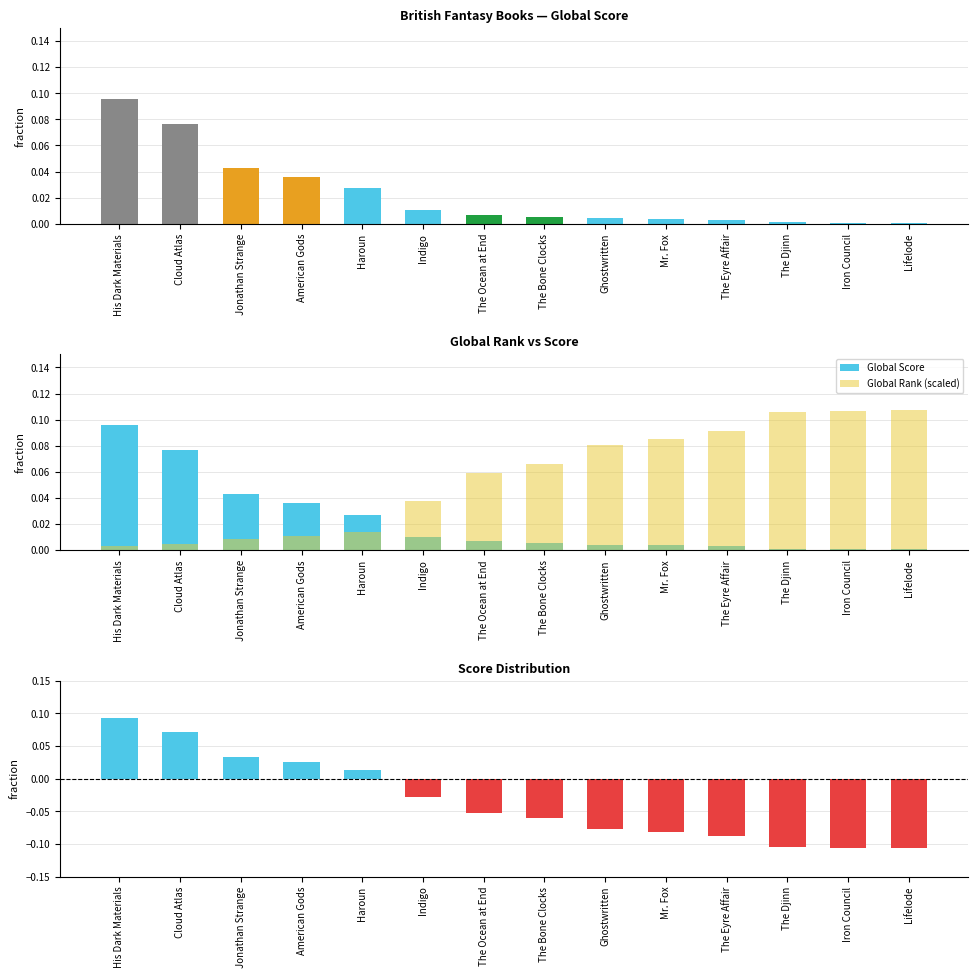

At which label is Global Rank (scaled) closest to 0?

His Dark Materials